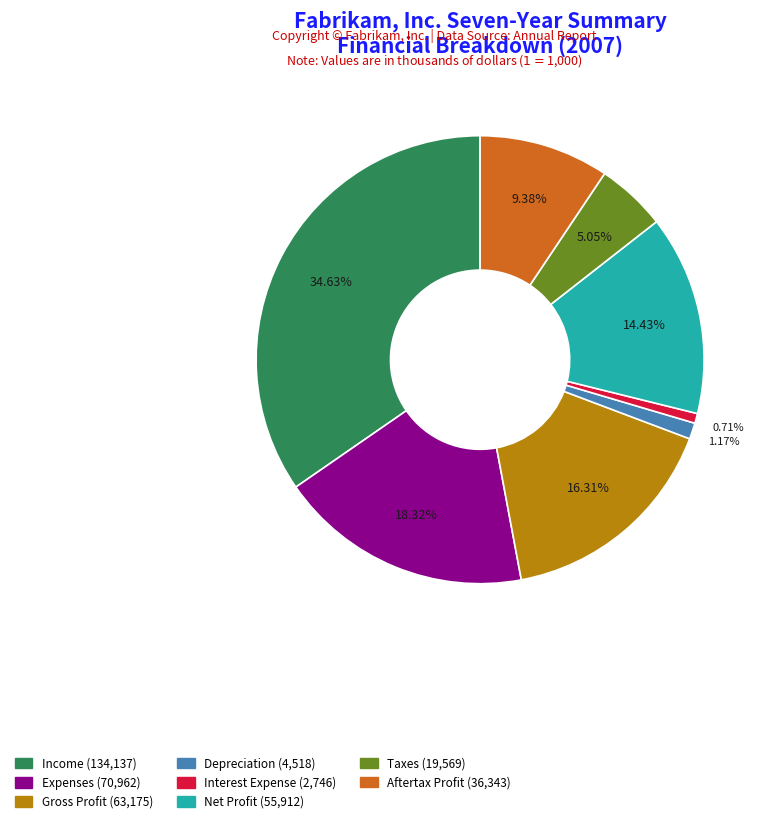

Count the number of slices in the pie.

8